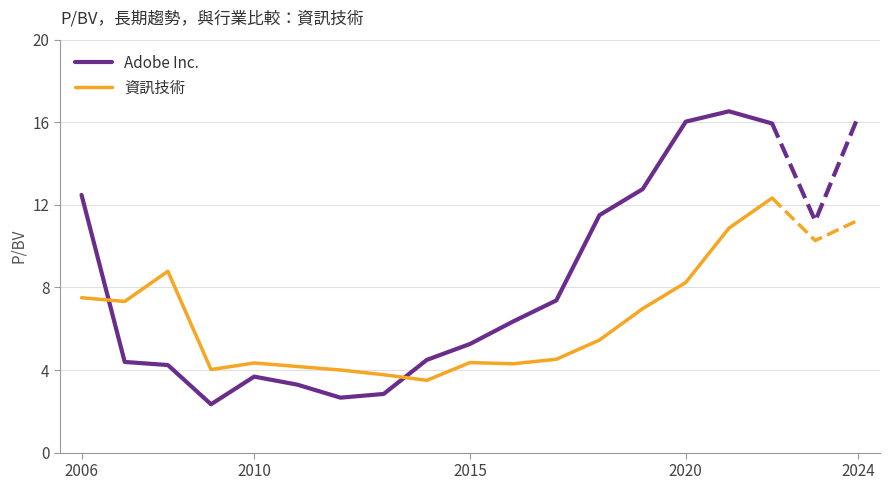

True or false: Adobe Inc. and 資訊技術 intersect in this chart.

True